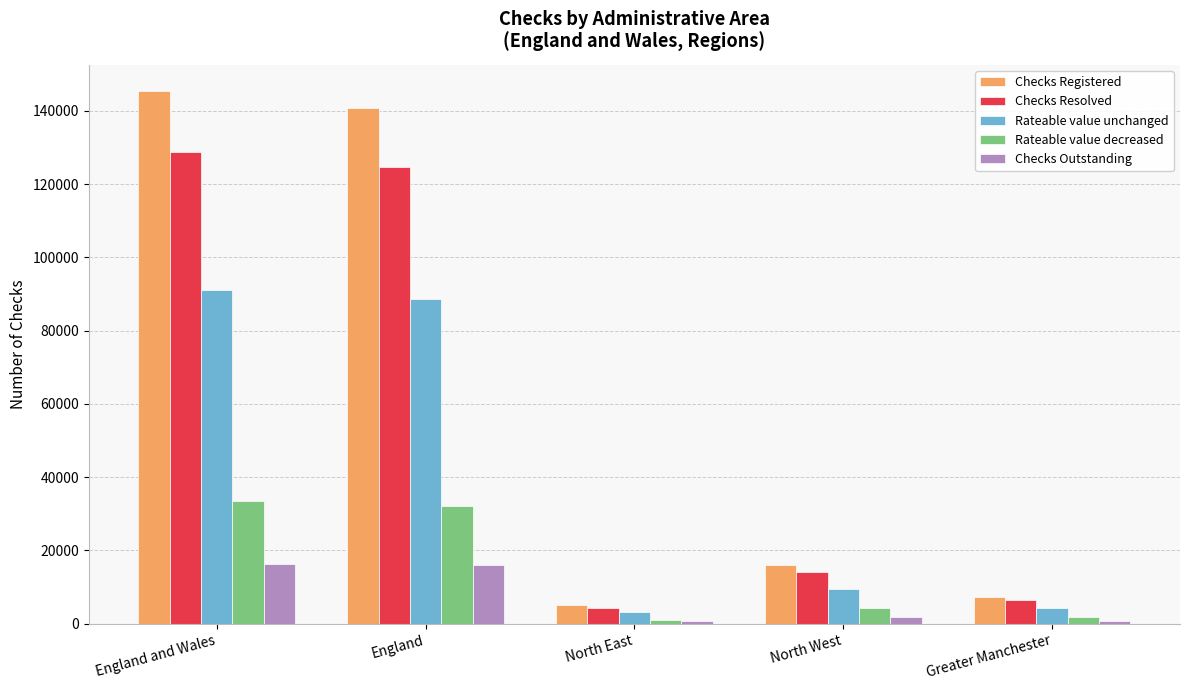

The Checks Registered series shows 7160 at Greater Manchester. True or false?

True